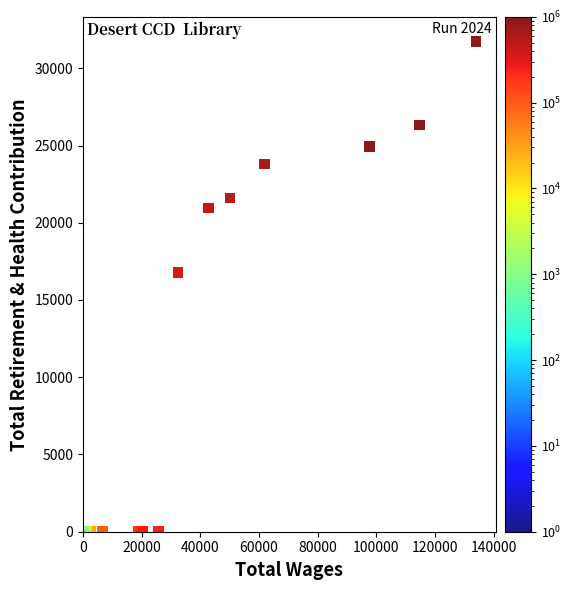

What Y value in the scatter plot is closest to 15872?

16769